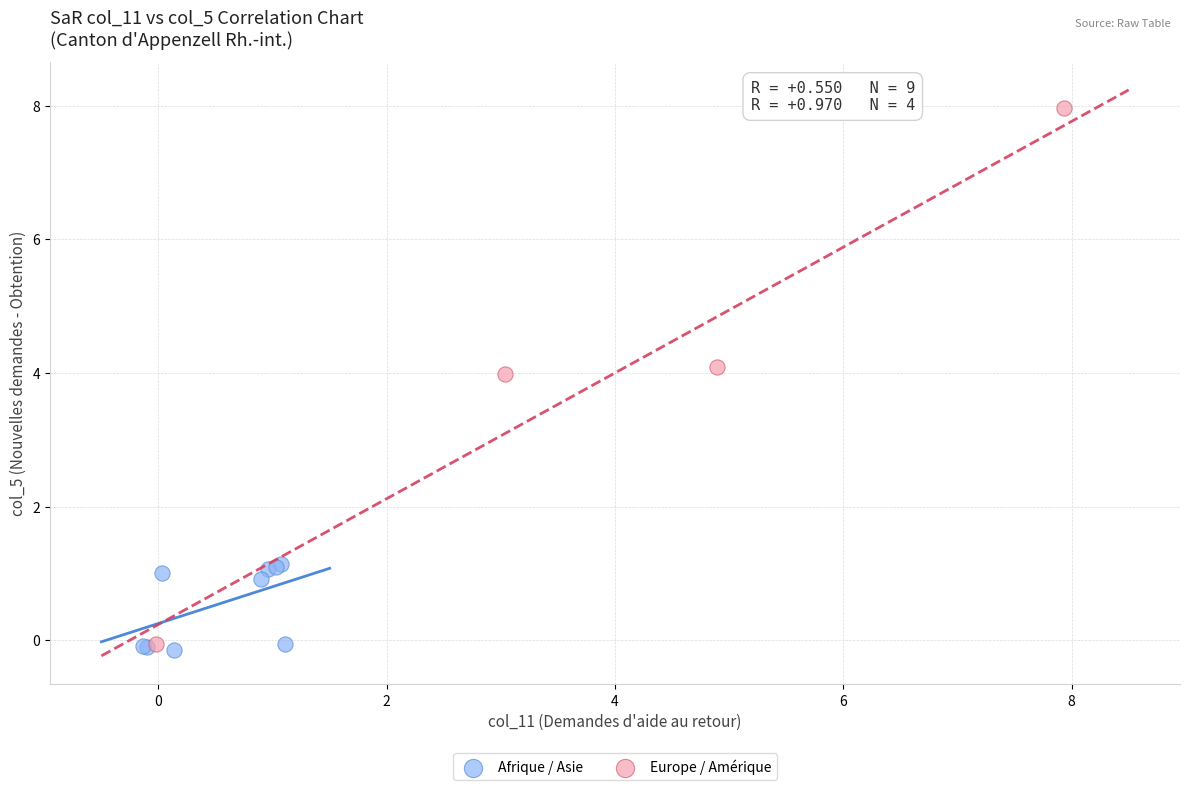

Which series contains the highest Y value?

Europe / Amérique